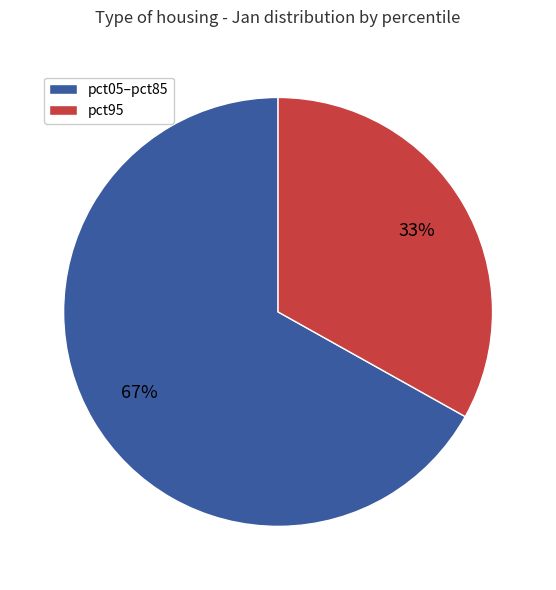

To the nearest percent, what is the difference between the largest and smallest slice percentages?

34%